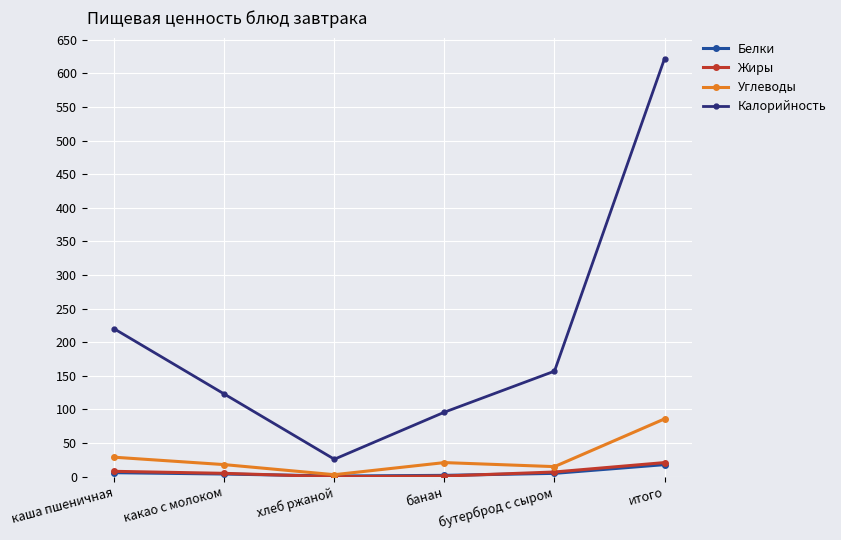

Between хлеб ржаной and банан, which series saw the biggest shift?

Калорийность